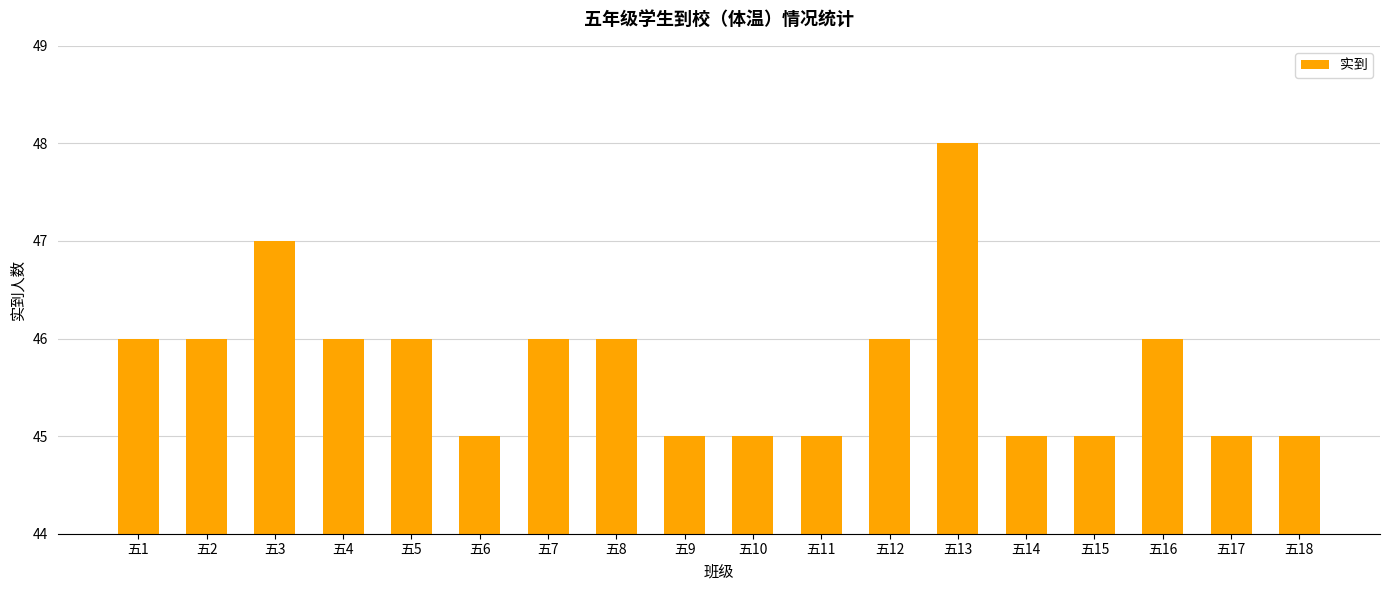

The chart shows a value of 45 at 五15. True or false?

True